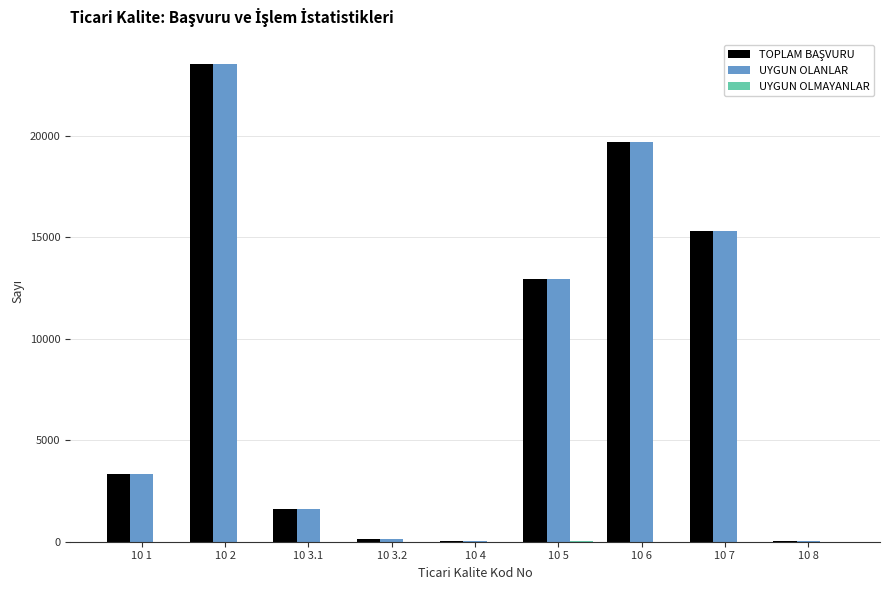

What is the sum of all UYGUN OLANLAR values?

76673